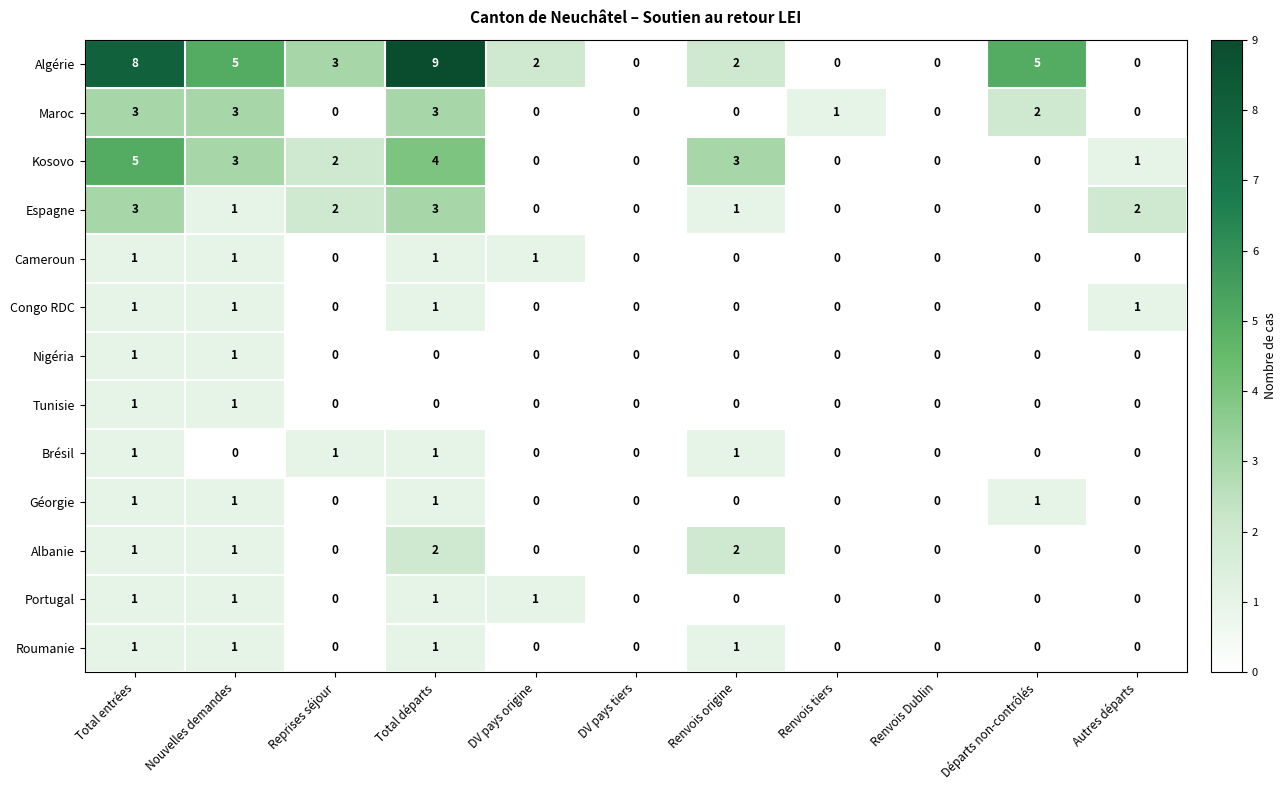

What is the sum of all Géorgie values?

4